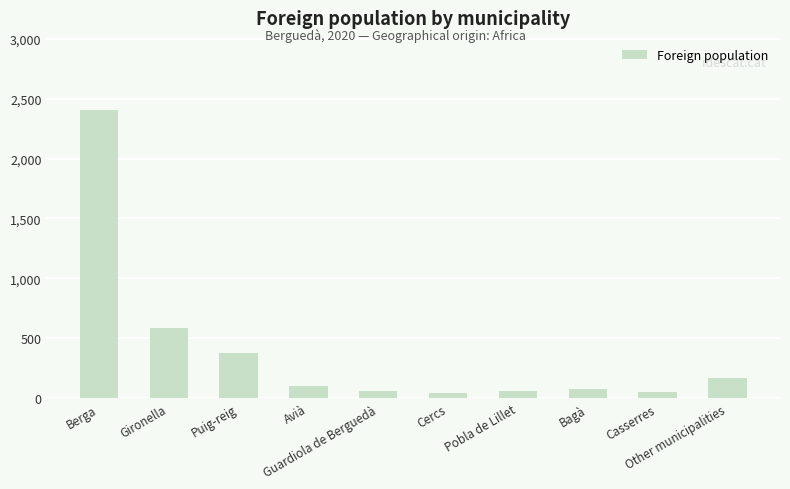

What is the greatest value displayed?

2405